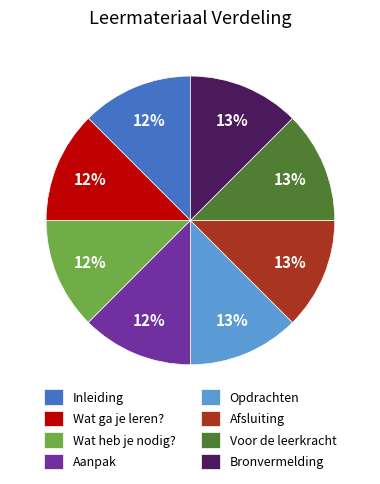

True or false: Inleiding accounts for 12% of the total.

True